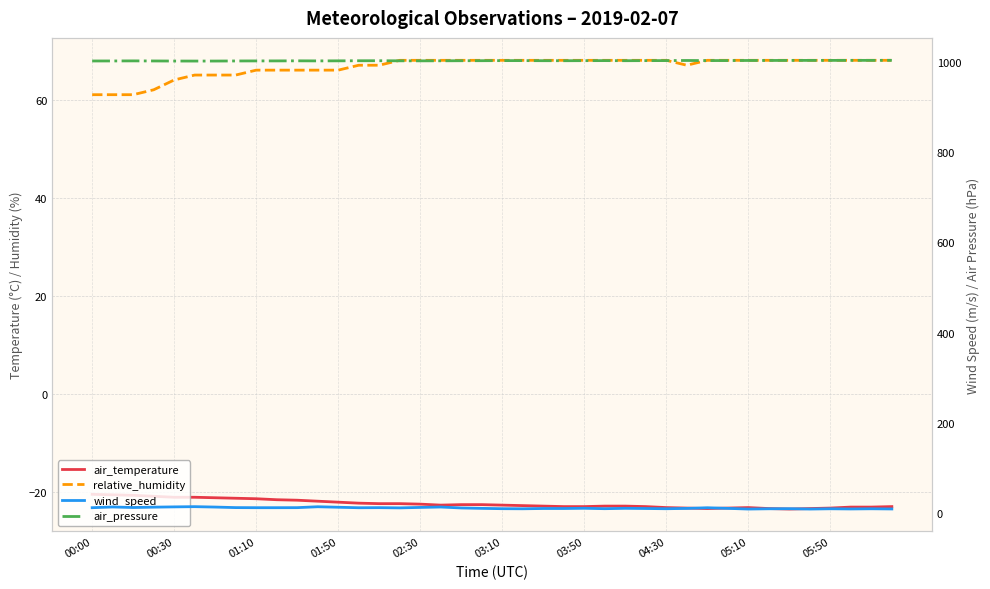

List the series in order of their peak value, highest first.

air_pressure, relative_humidity, wind_speed, air_temperature